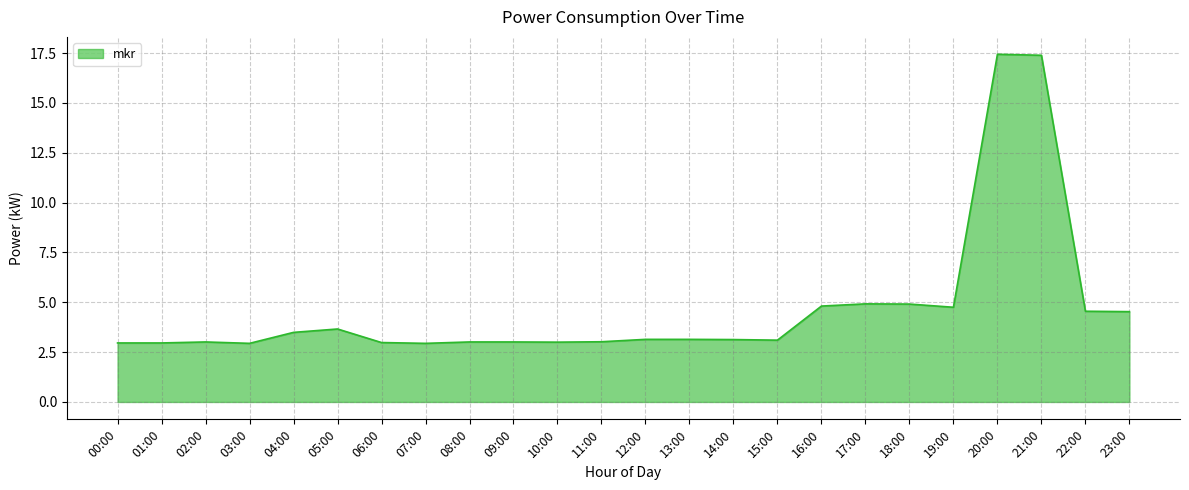

Approximately how many times larger is the value at 21:00 compared to 01:00?

5.9